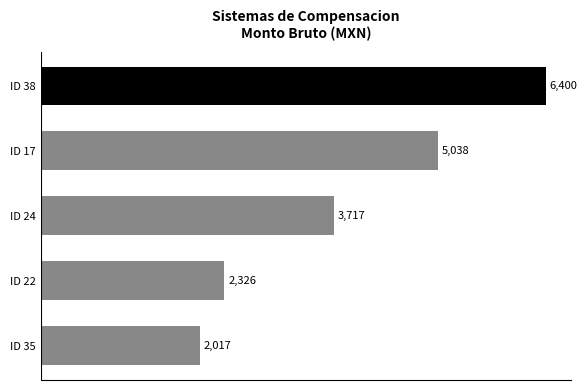

True or false: the data shows 3717.0 at ID 24.

True